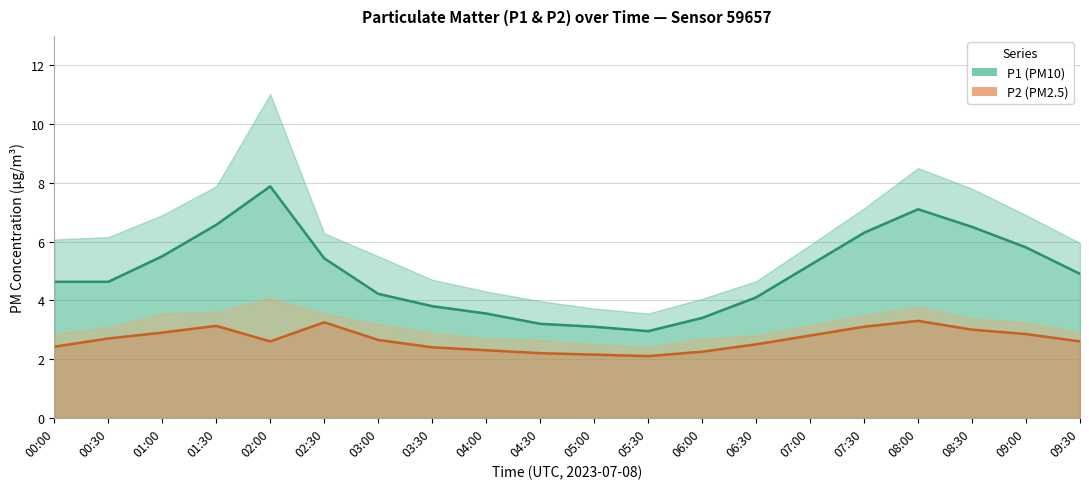

In P1, how many points are higher than both neighbors (excluding endpoints)?

2